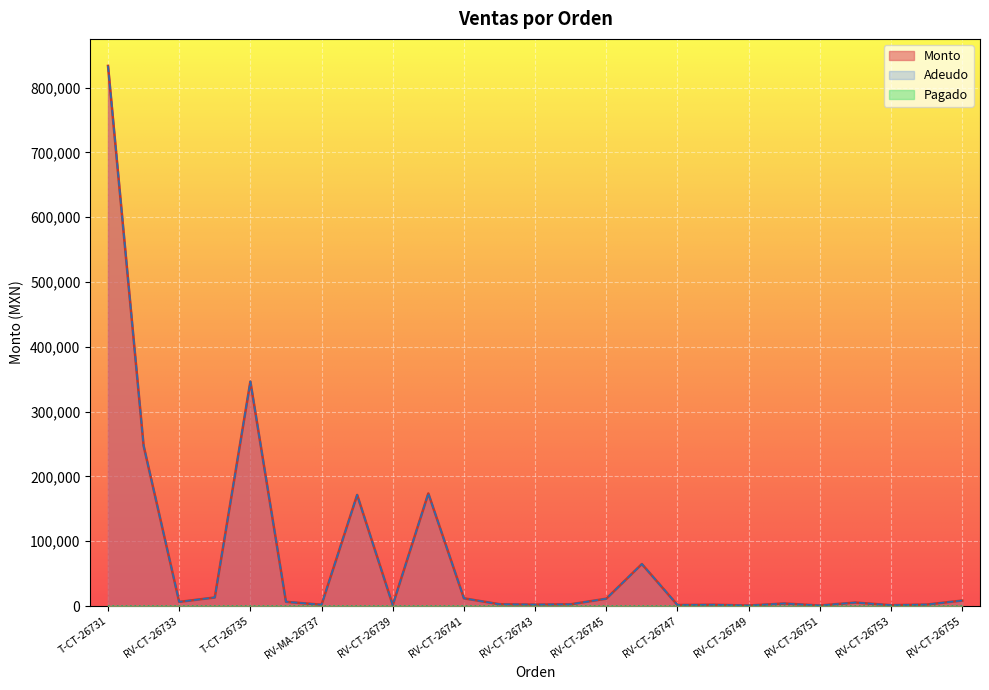

In Adeudo, how many points are higher than both neighbors (excluding endpoints)?

7